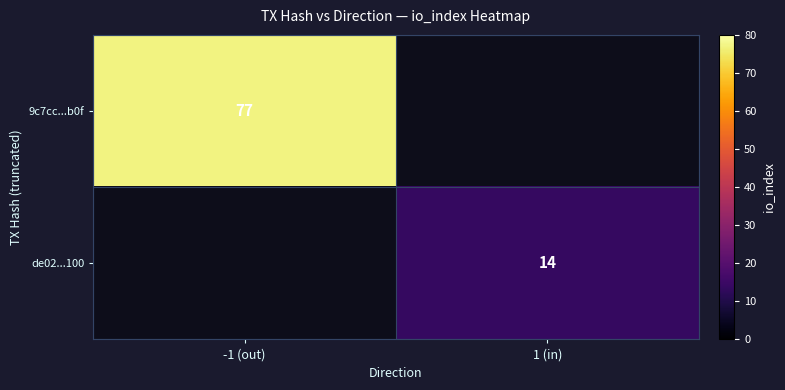

True or false: 9c7cc...b0f has a value of 77 at -1 (out).

True